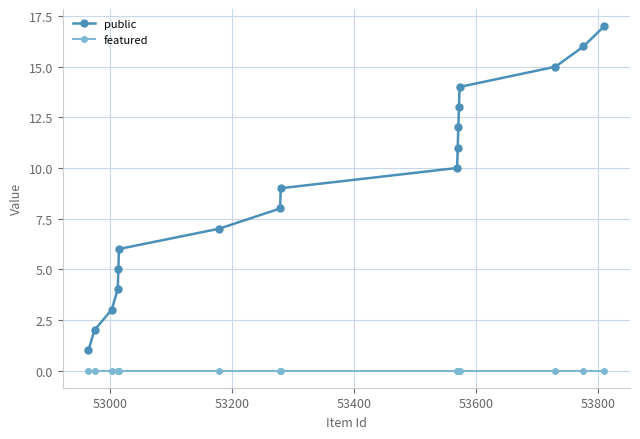

What is the difference between the second highest and second lowest values in the public series?

14